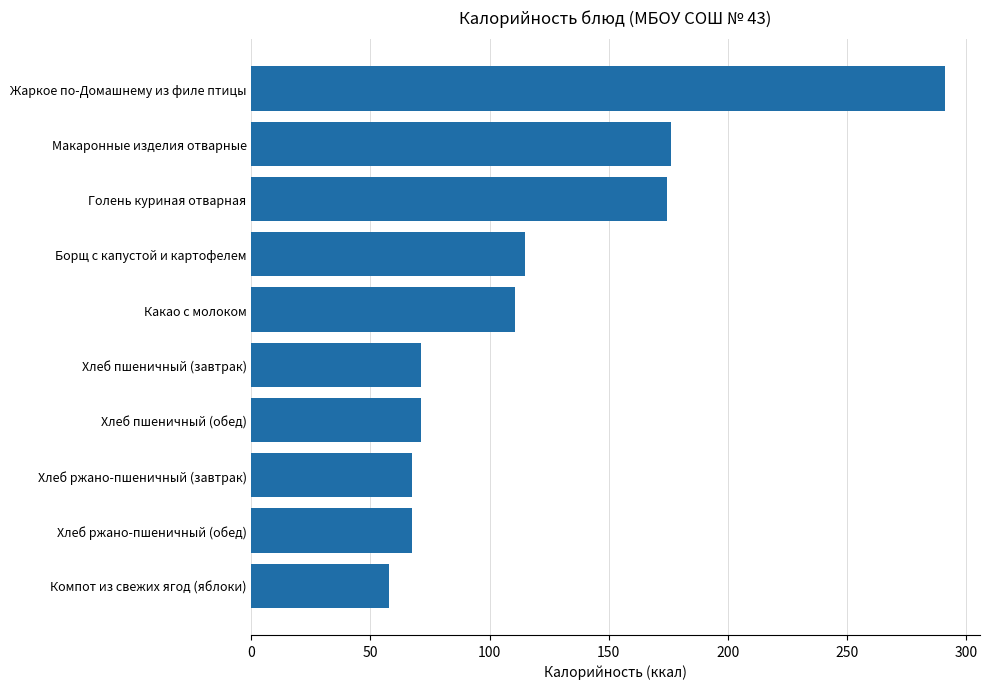

What is the value of the 4th bar from the top?

114.8